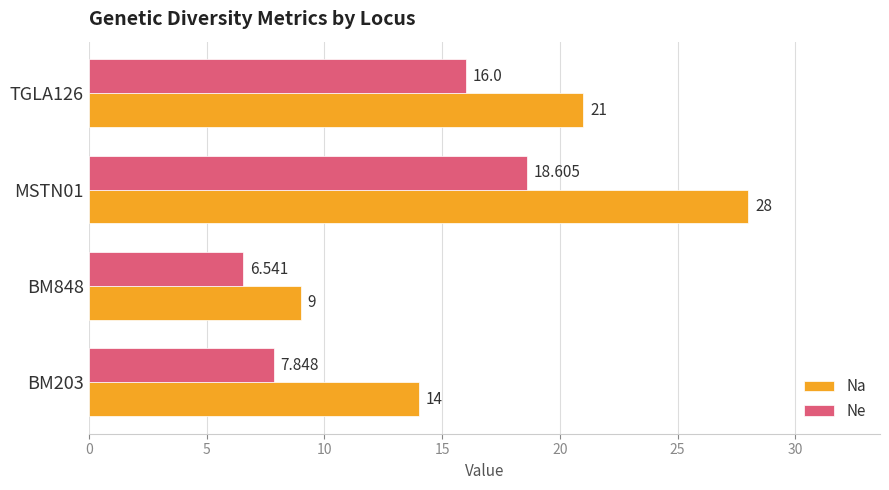

What are all the series names shown in the legend?

Na, Ne